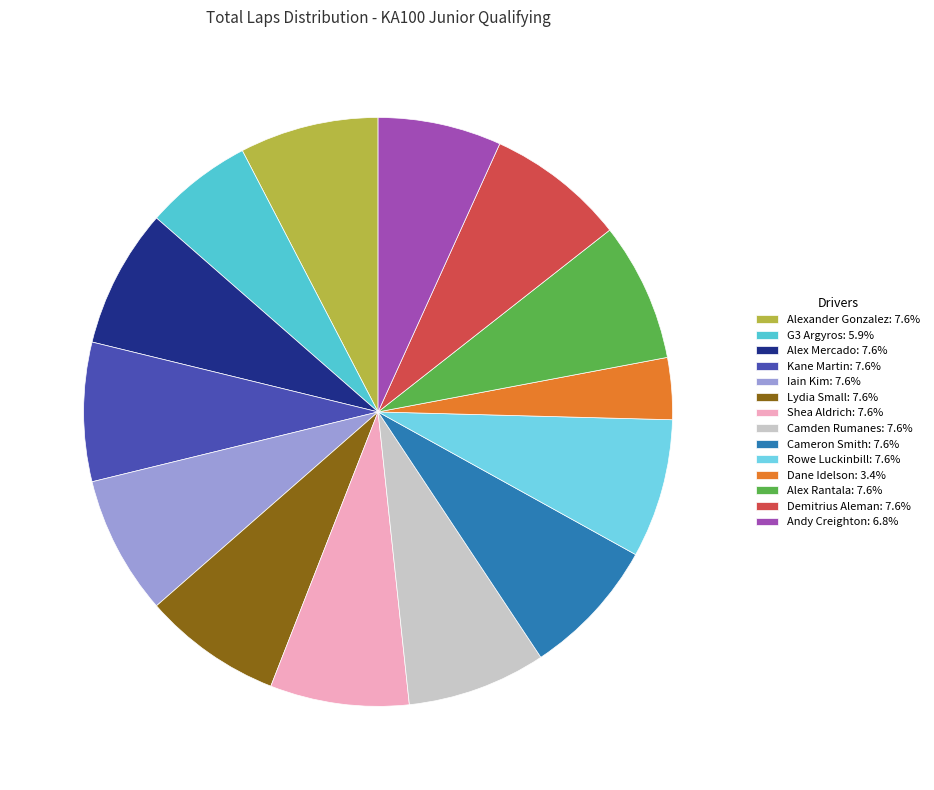

Is there a majority slice in this chart?

No